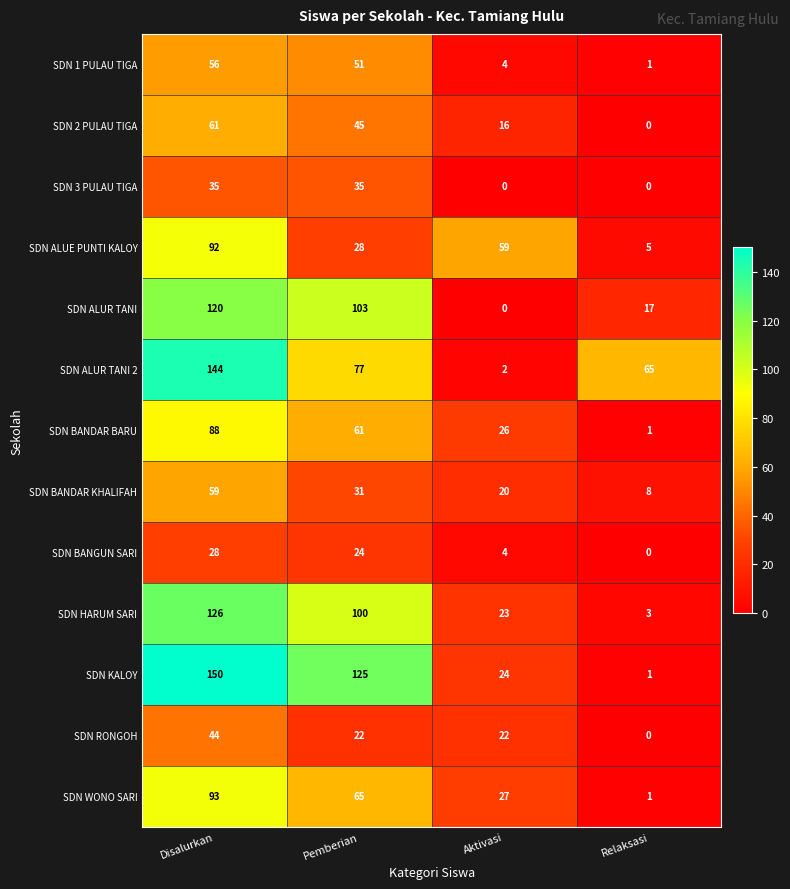

How many categories are shown in the chart?

4